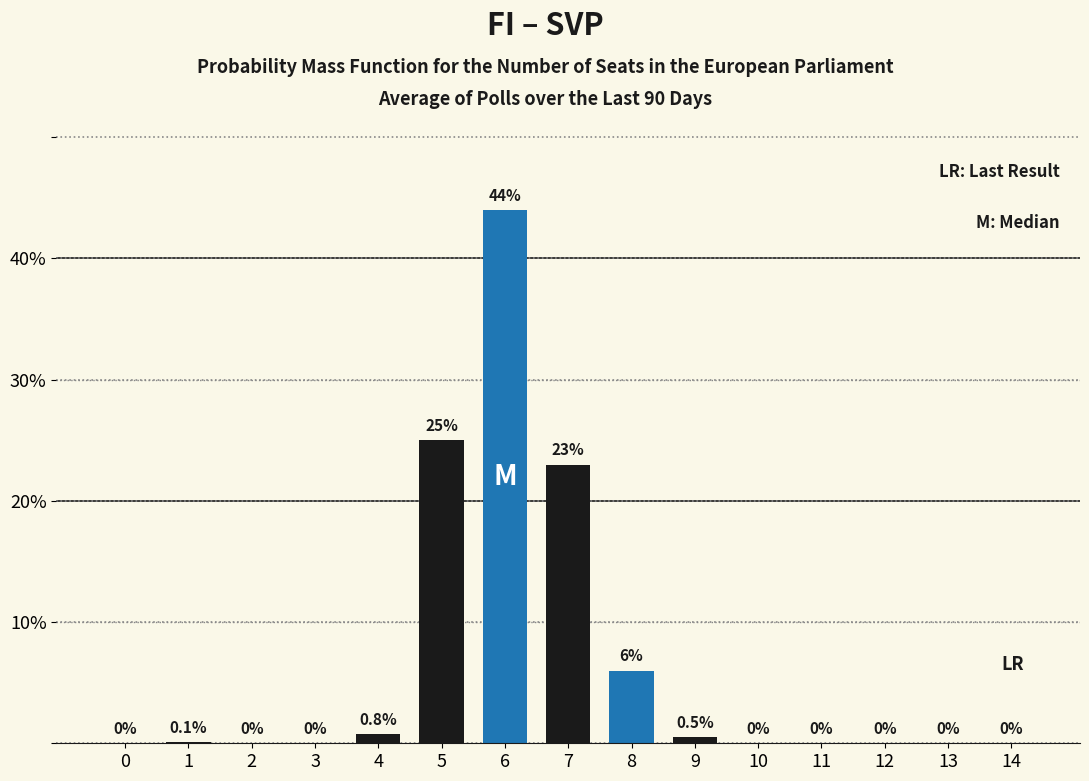

Reading left to right, list all the values displayed in this chart.

0=0.0	1=0.1	2=0.0	3=0.0	4=0.8	5=25.0	6=44.0	7=23.0	8=6.0	9=0.5	10=0.0	11=0.0	12=0.0	13=0.0	14=0.0